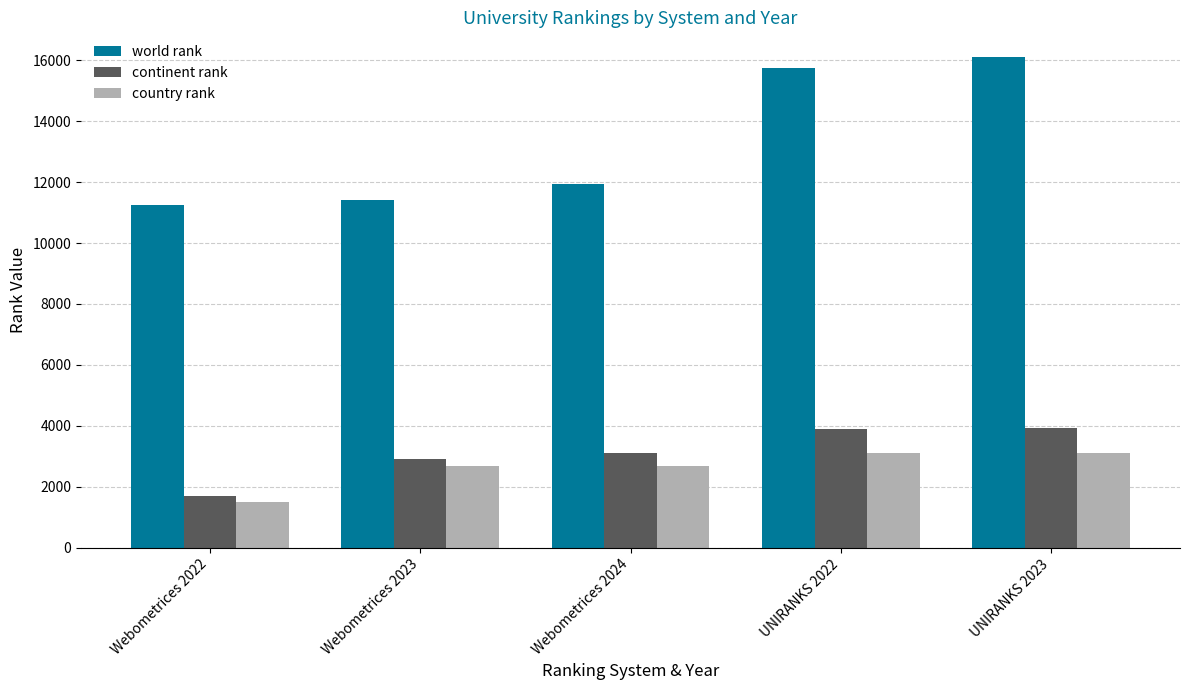

Are the bars horizontal?

No